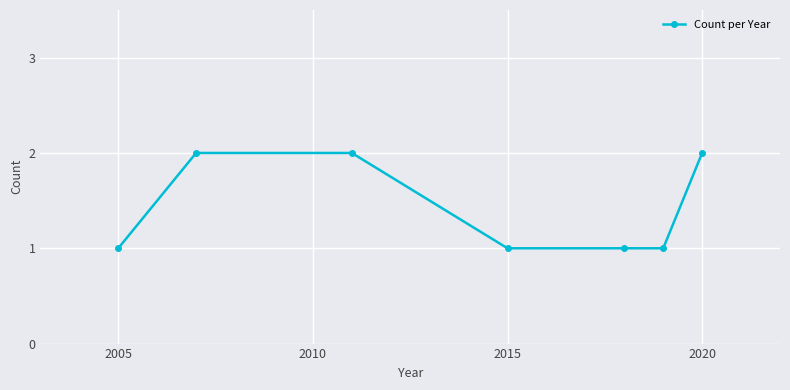

What is the value of the 7th point from the left?

2